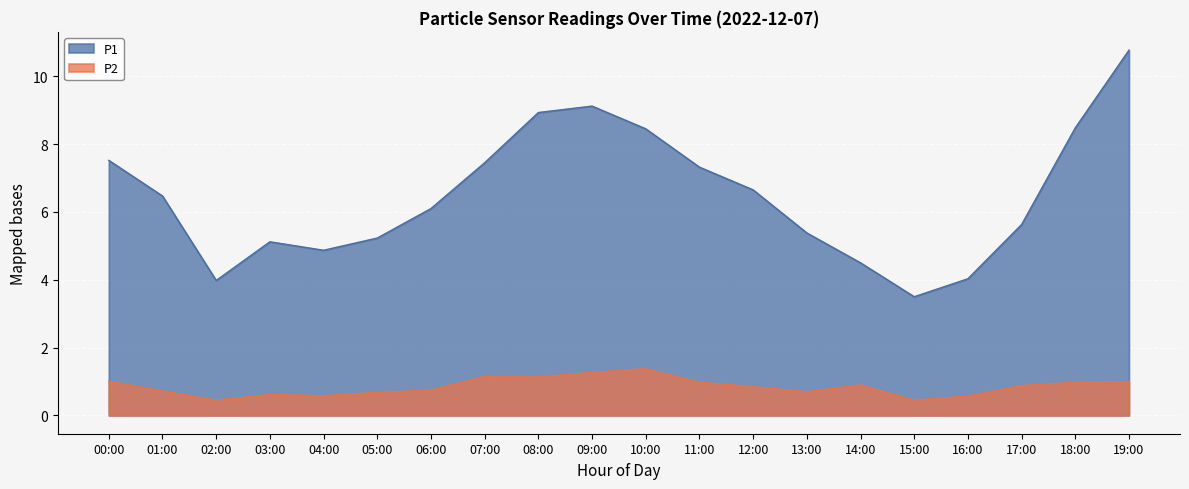

Which has a higher value, 11:00 or 03:00?

11:00